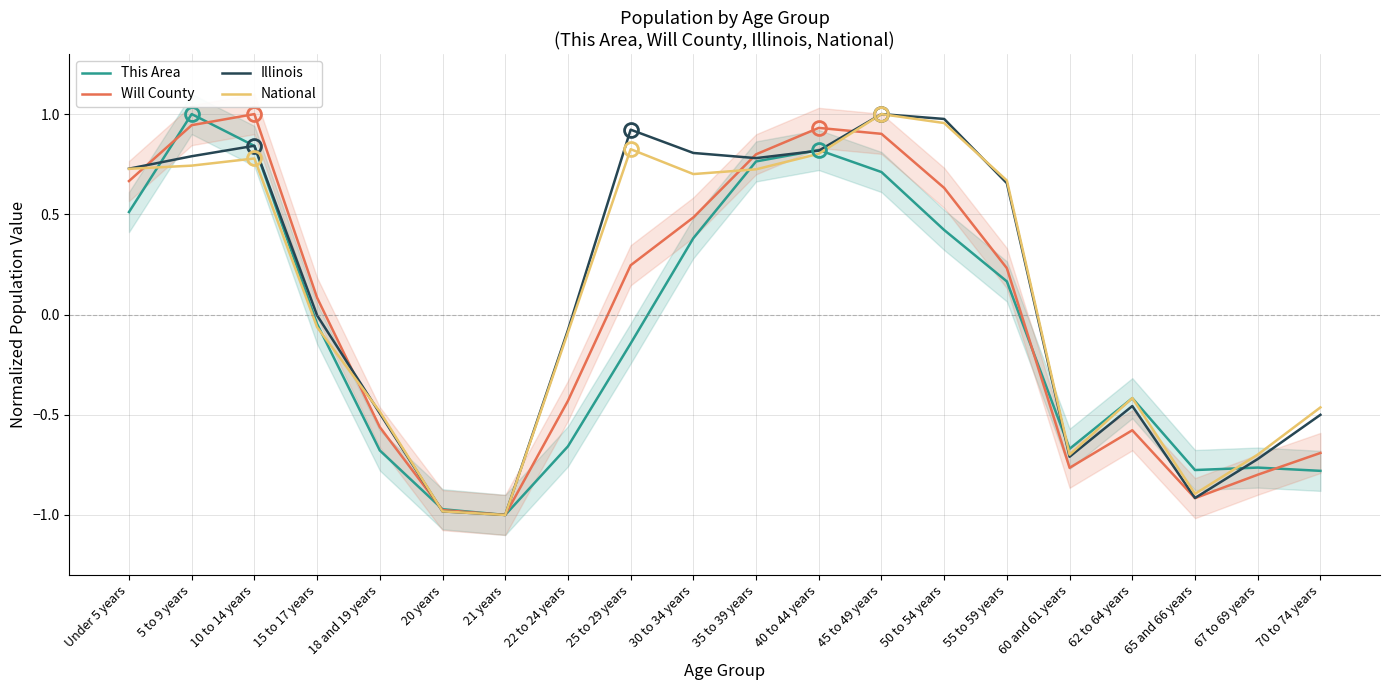

What is the maximum value for National?

1.0